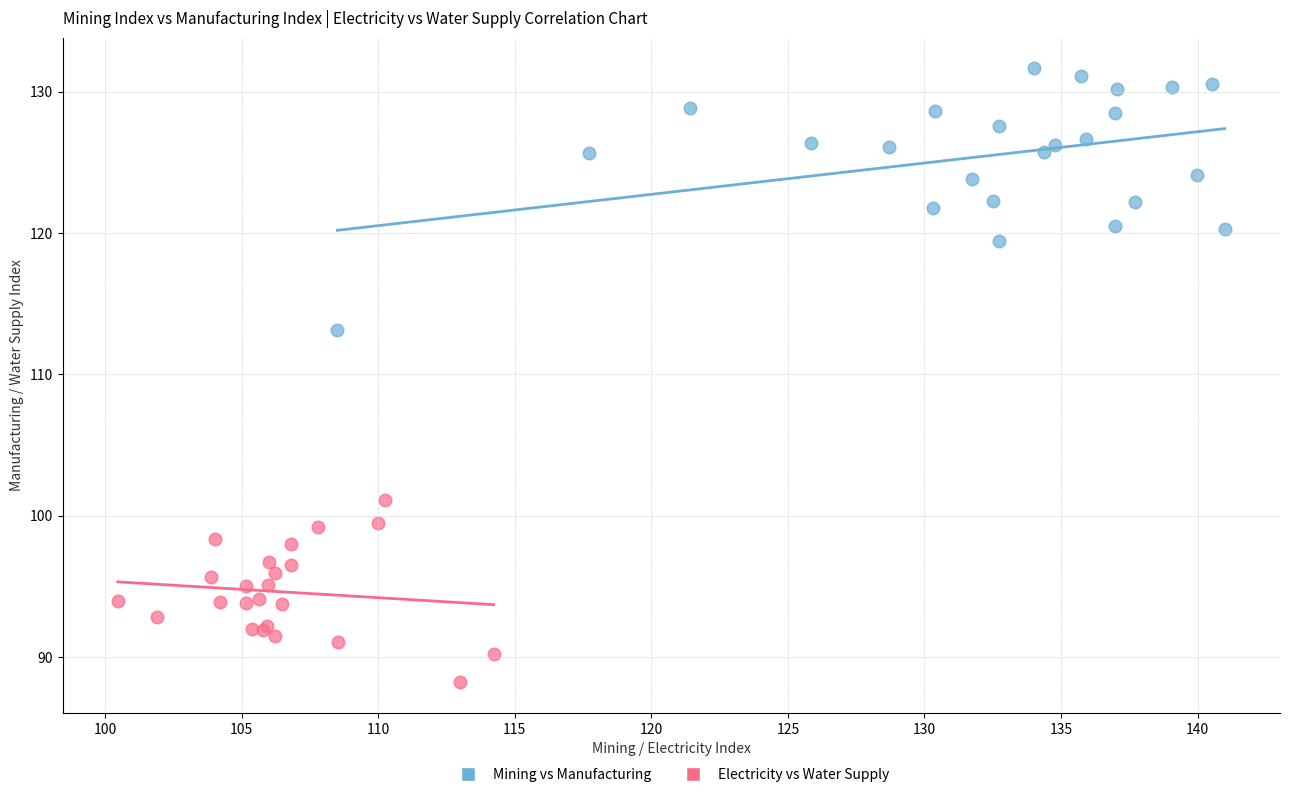

Which series has the largest Y range (max minus min)?

Mining vs Manufacturing